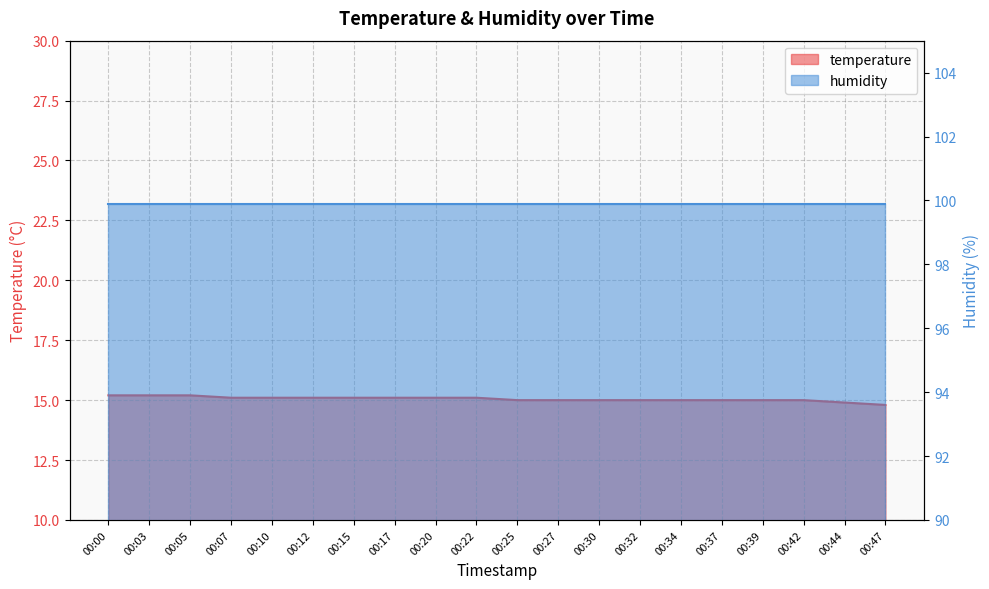

What is the sum of all values?

301.0